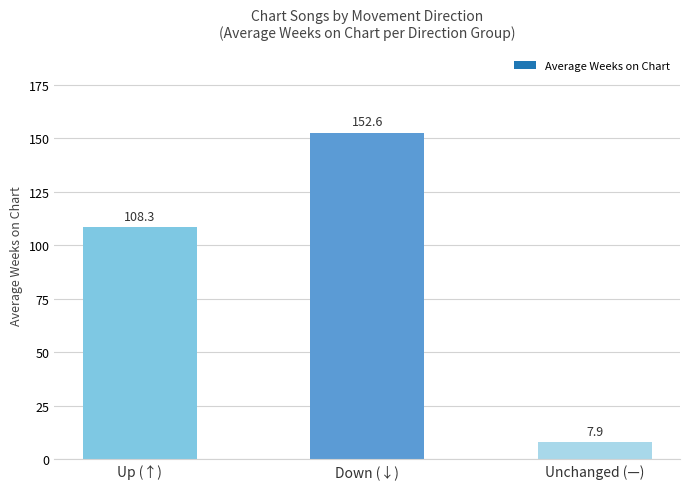

Is it true that the value at Up (↑) is 108.3?

True